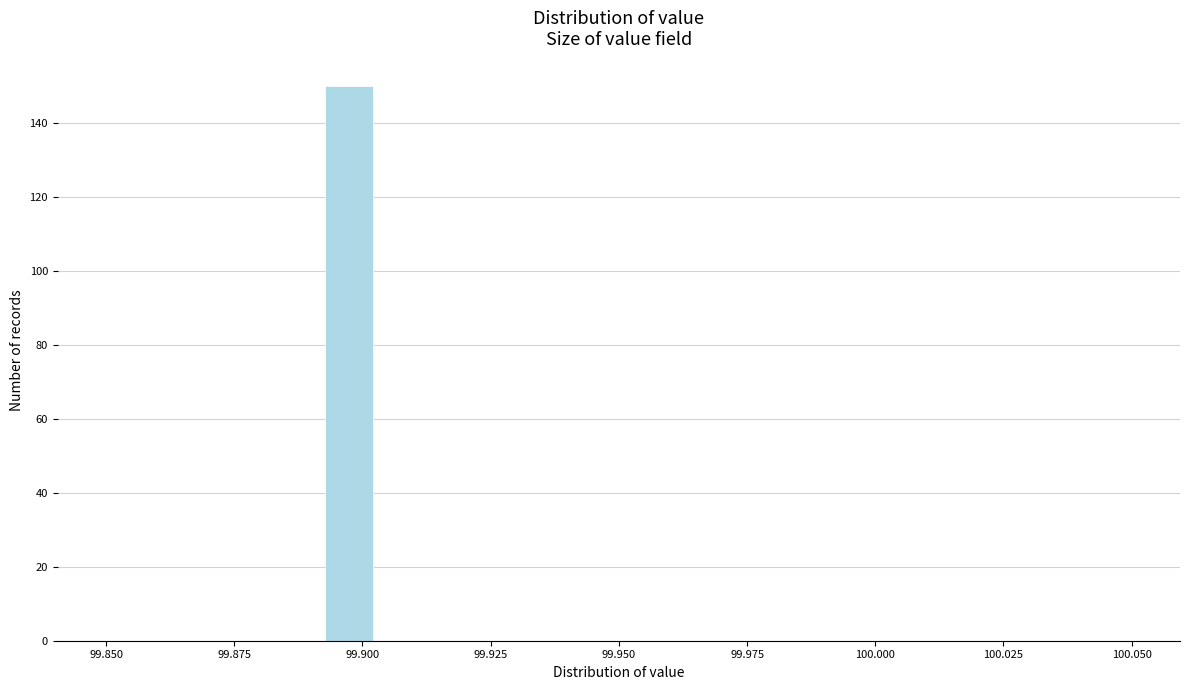

Read against the x-axis, roughly where is the centre of the tallest bar?

99.895